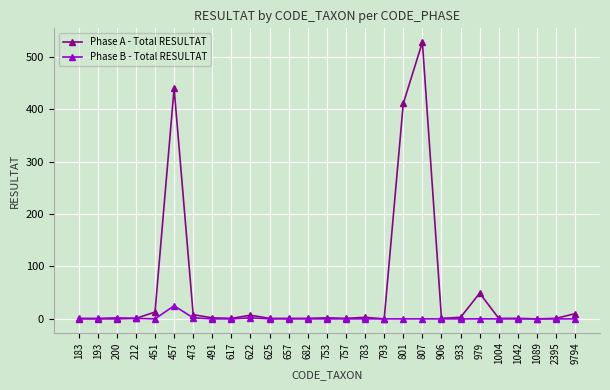

At which category is the sum across all series the highest?

807